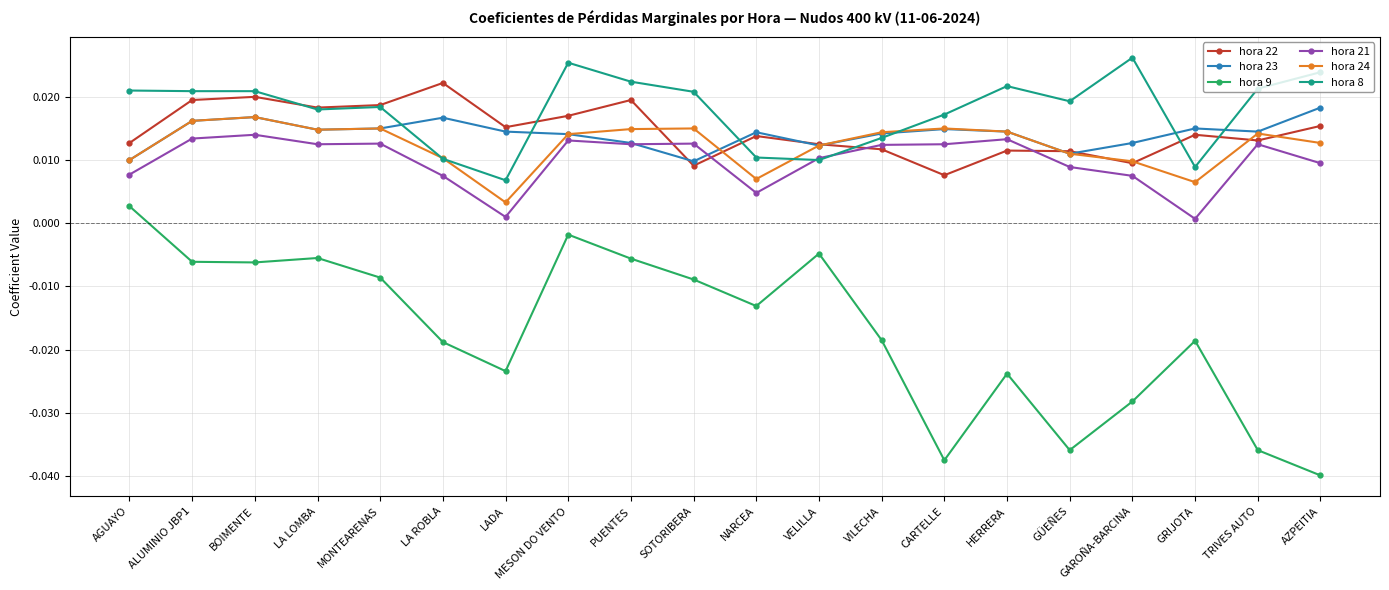

Does the chart have visible grid lines?

Yes